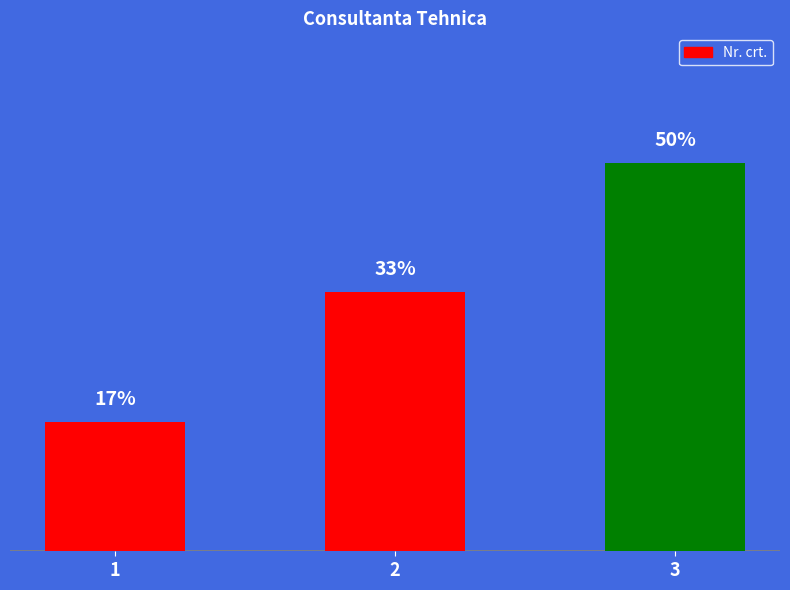

Is it true that the value at 1 is 1?

True